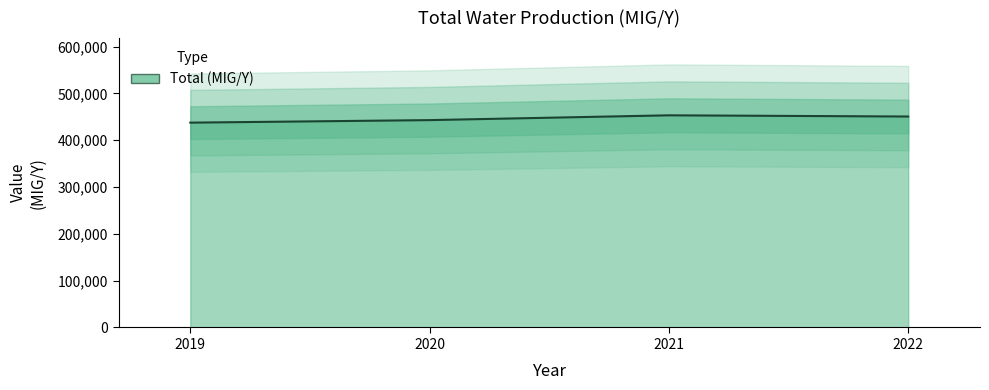

The chart shows a value of 154090 at 2019. True or false?

False